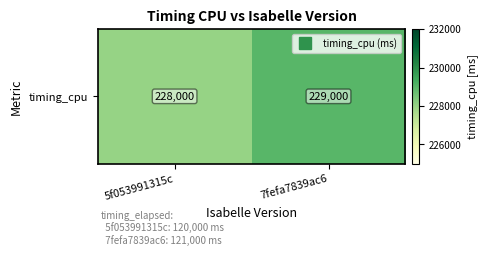

What is the maximum value shown in the chart?

229000